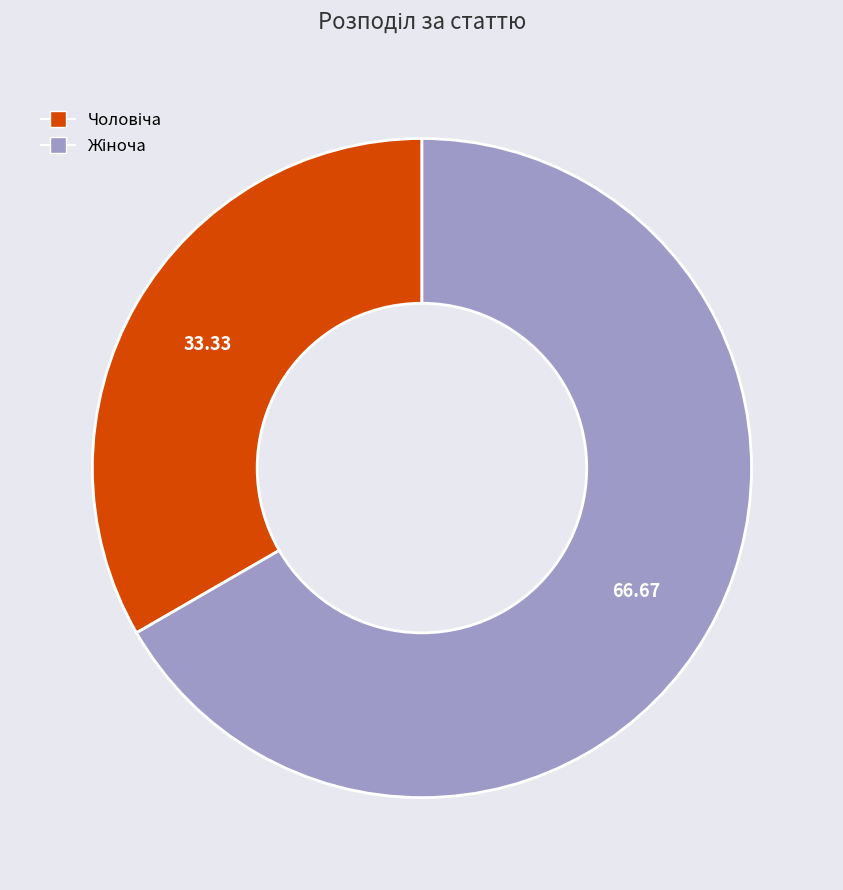

How many slices are in this pie chart?

2